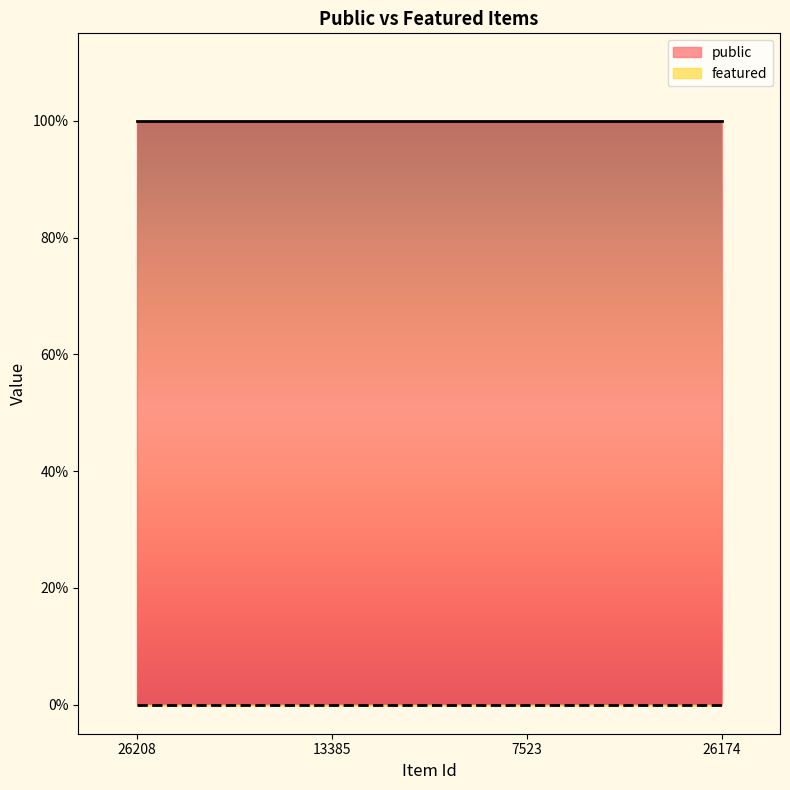

Which has a higher value, 13385 or 26174?

13385